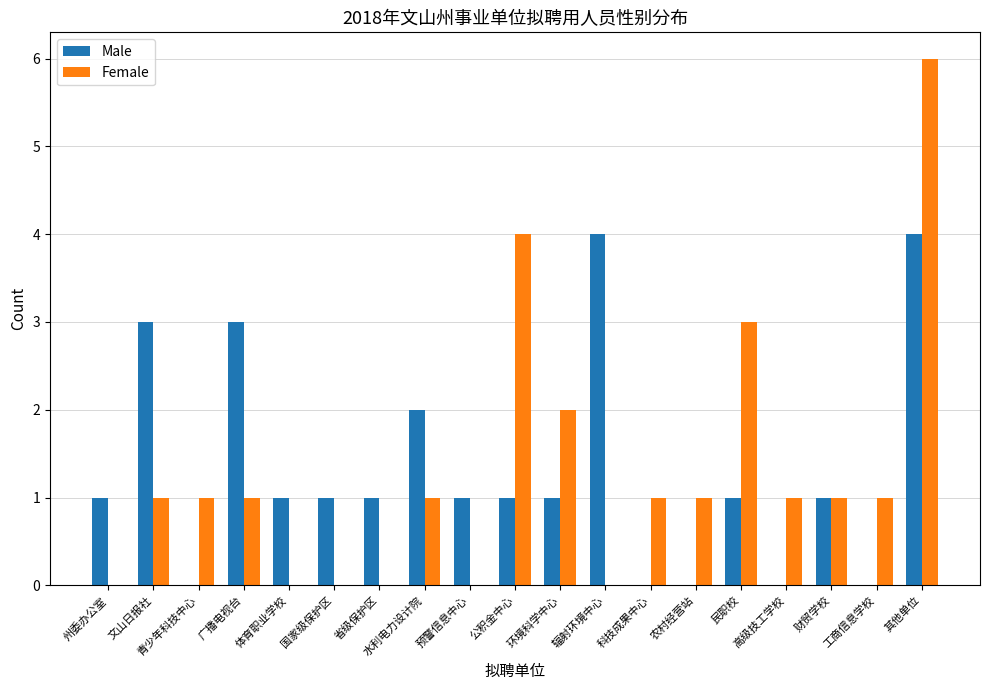

Is the value of Male at 公积金中心 greater than the value of Female at 环境科学中心?

No